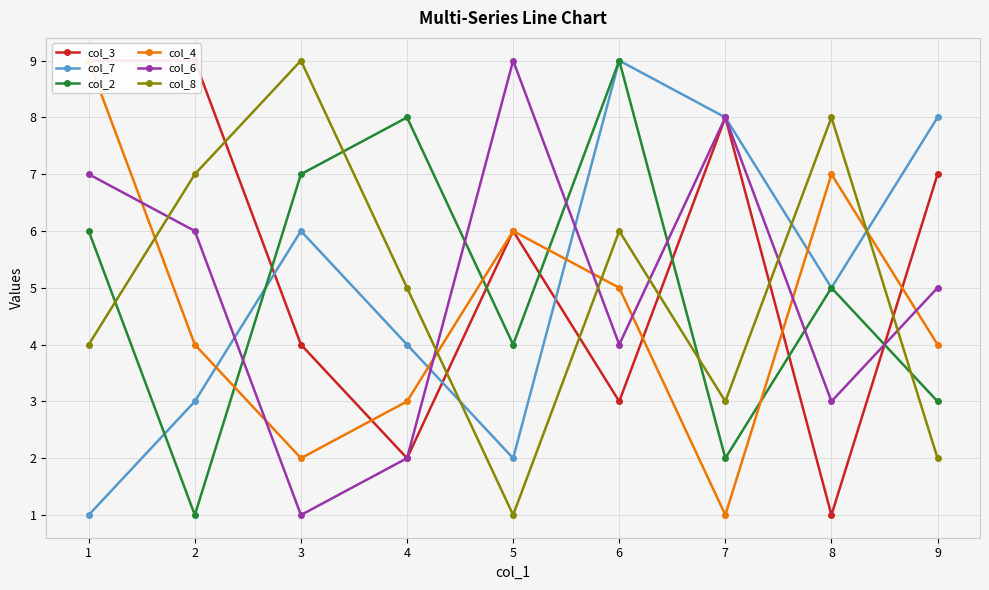

What is the value of the col_7 point at the 6th from the left?

9